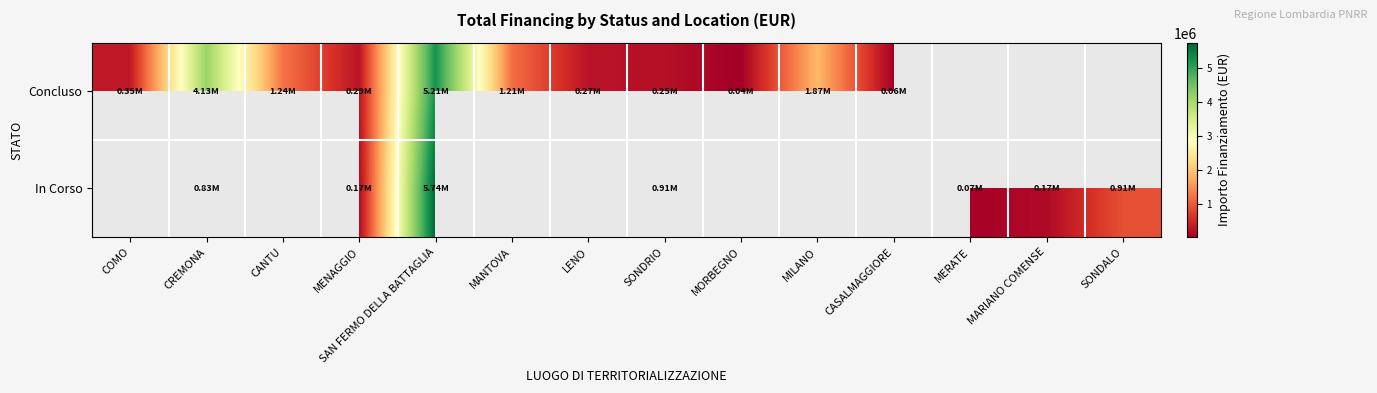

What is the difference between the maximum and minimum values in the Concluso series?

5170014.2